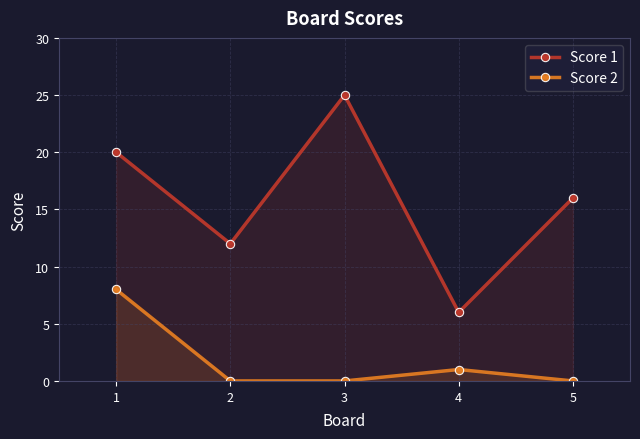

What is the sum of all Score 1 values?

79